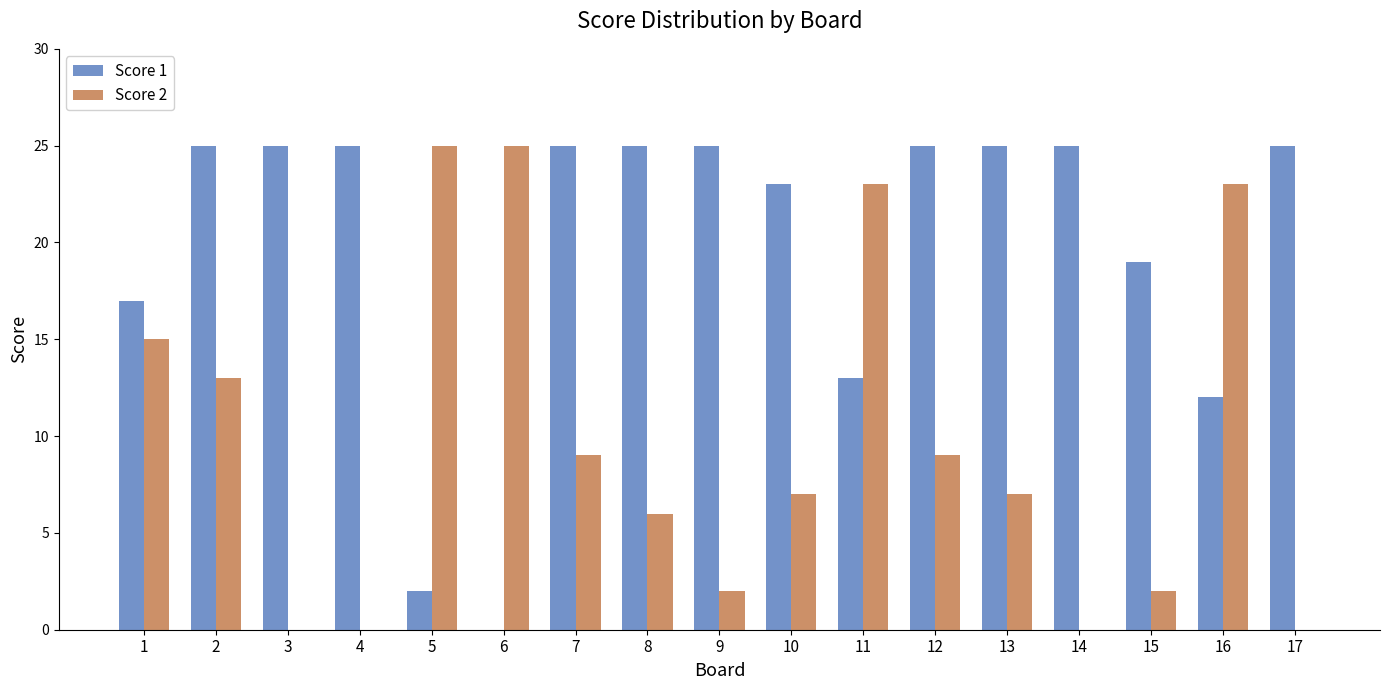

Which series has the largest total across all categories?

Score 1